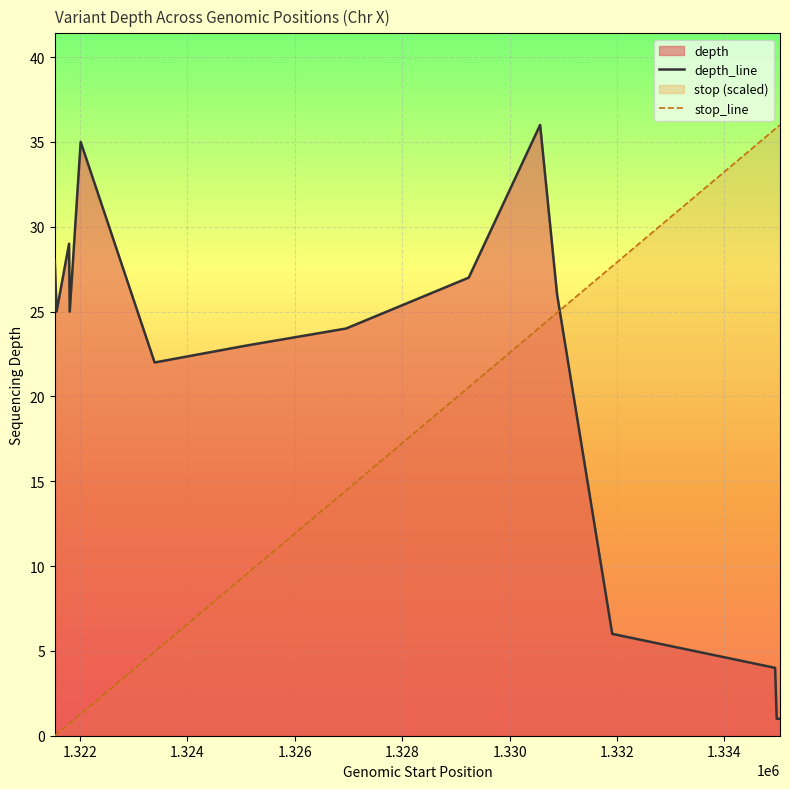

Rank the series by their average value, from highest to lowest.

stop_line, depth_line